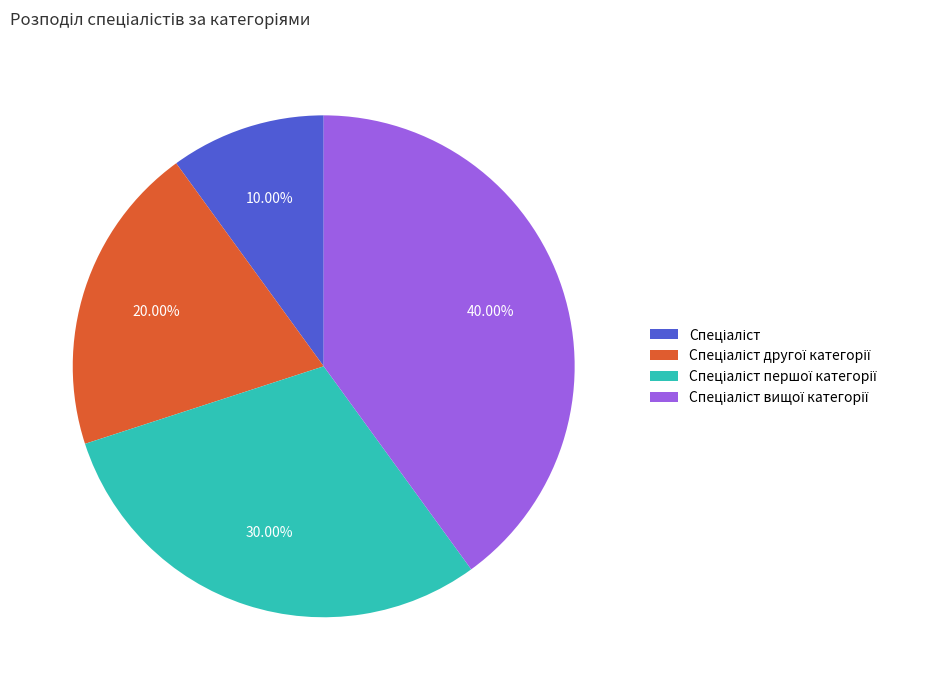

Does any single category account for the majority?

No